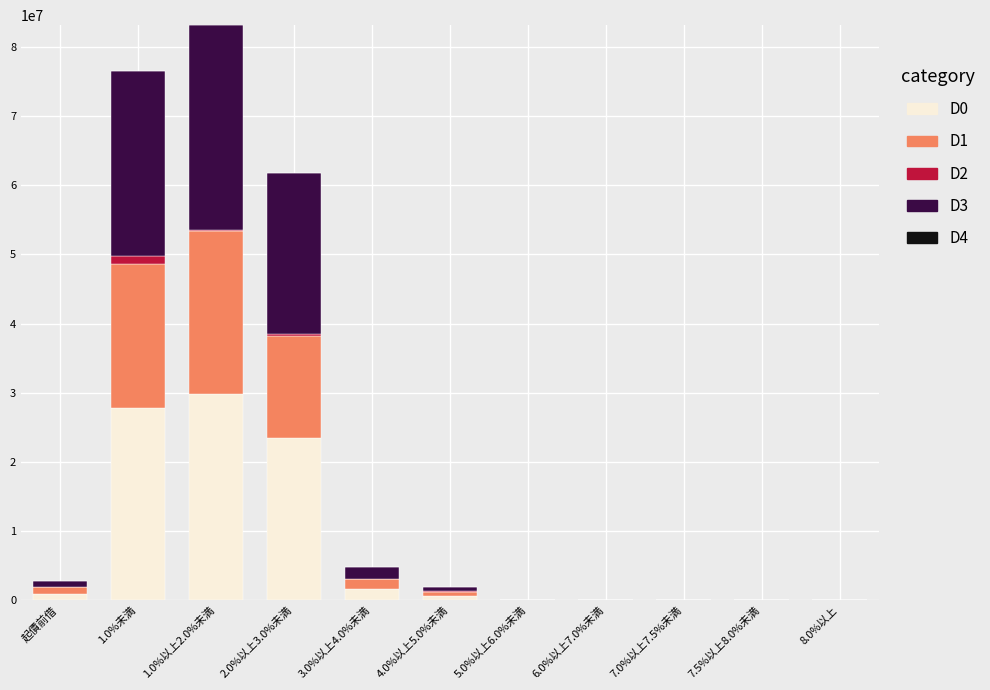

At which label does D0 reach its peak?

1.0%以上2.0%未満